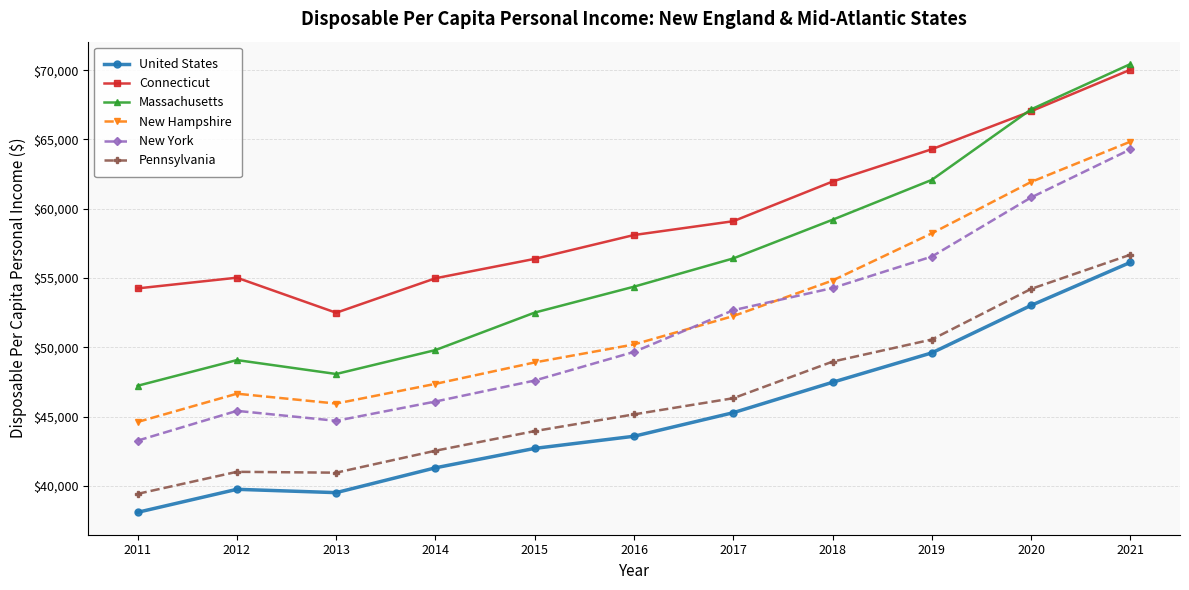

True or false: New Hampshire and Connecticut cross at least once.

False